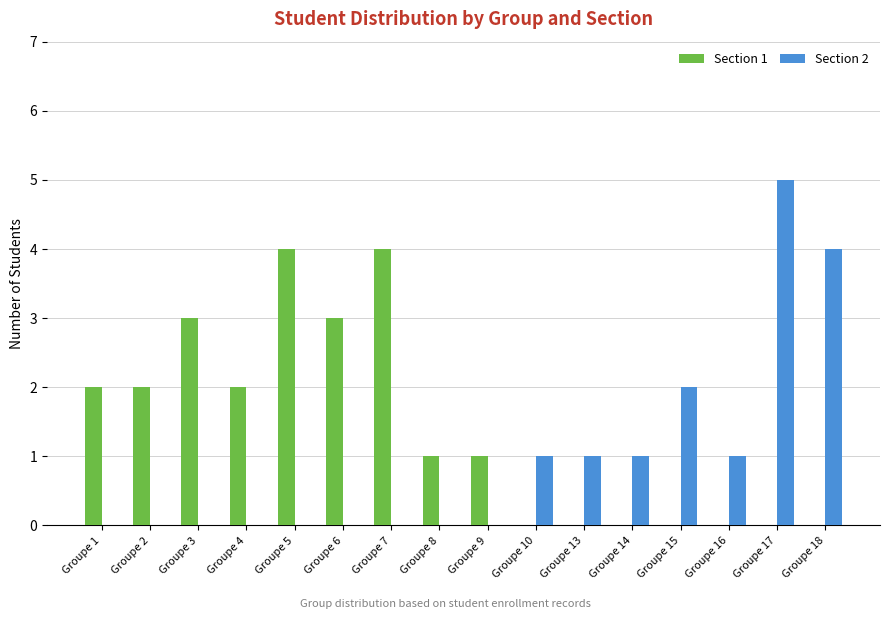

Read the Section 2 value at Groupe 16.

1